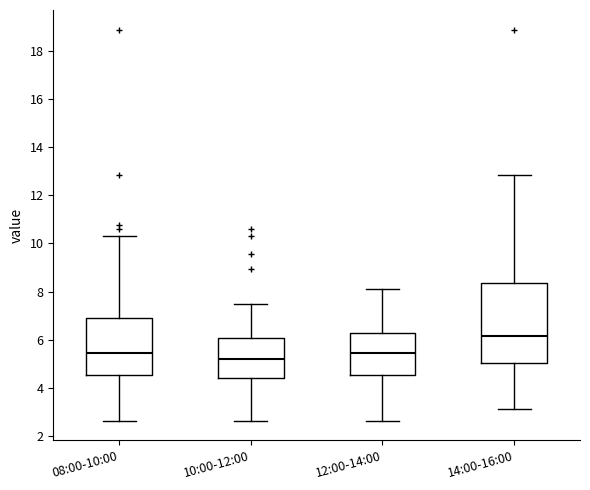

Which box's median line is the highest?

14:00-16:00